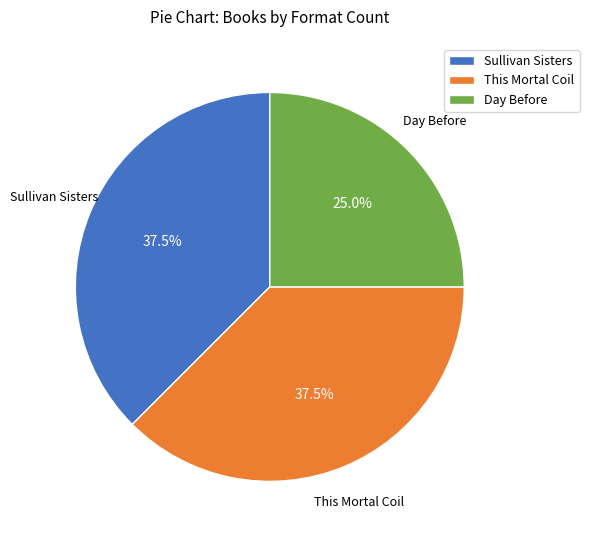

What is the smallest slice in the pie chart?

Day Before